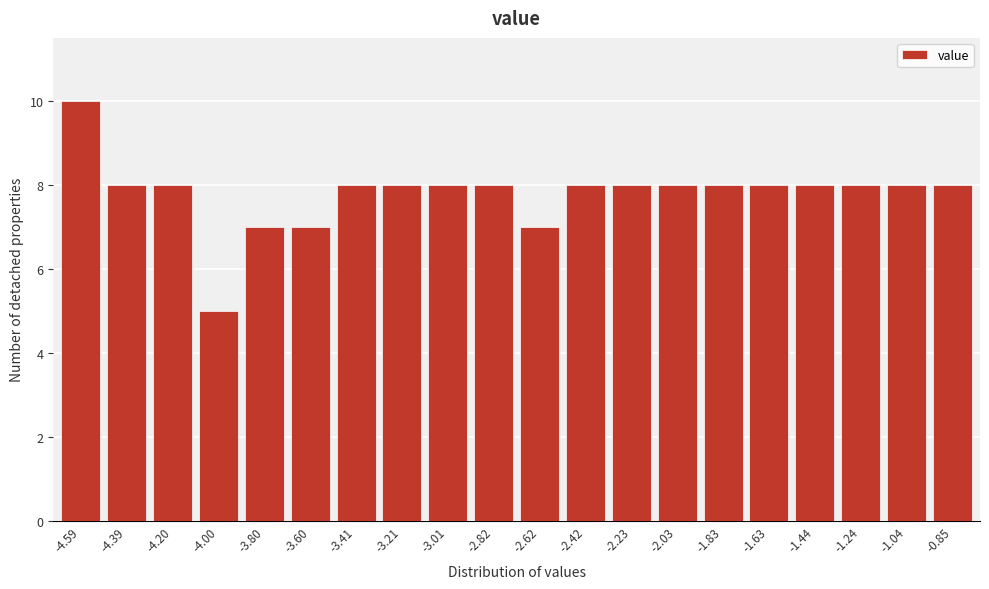

Reading right to left, transcribe all the data shown in this chart.

8	8	8	8	8	8	8	8	8	7	8	8	8	8	7	7	5	8	8	10